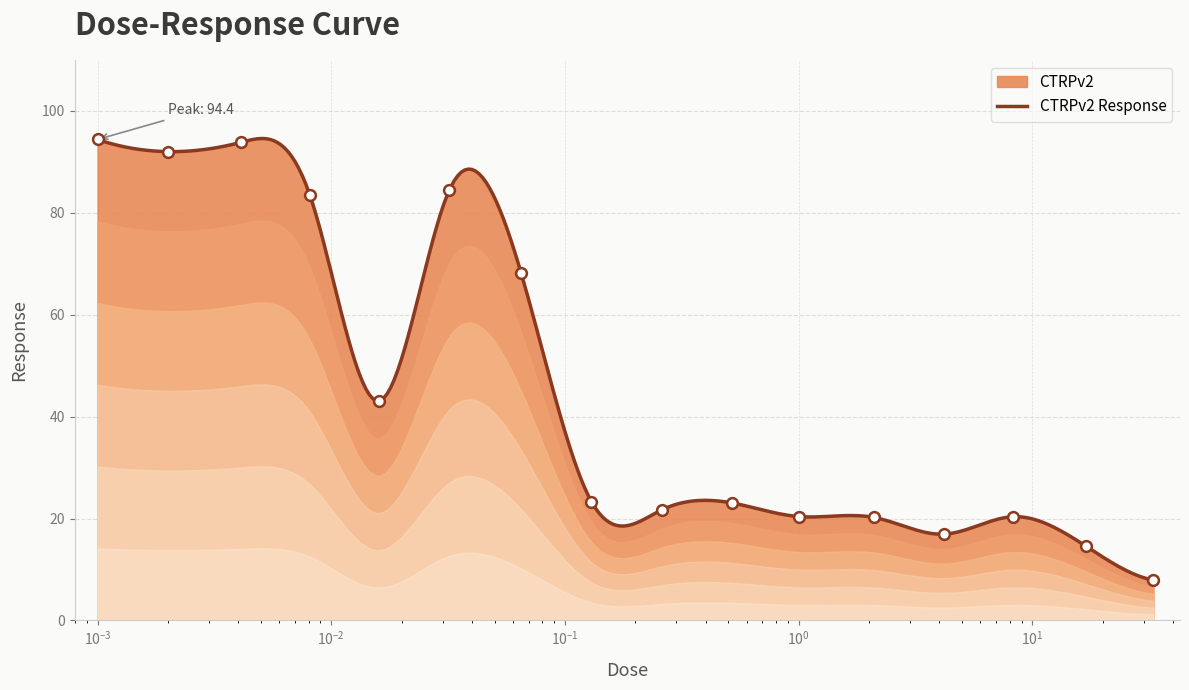

What is the ratio of the value at 0.065 to the value at 1.0?

3.3